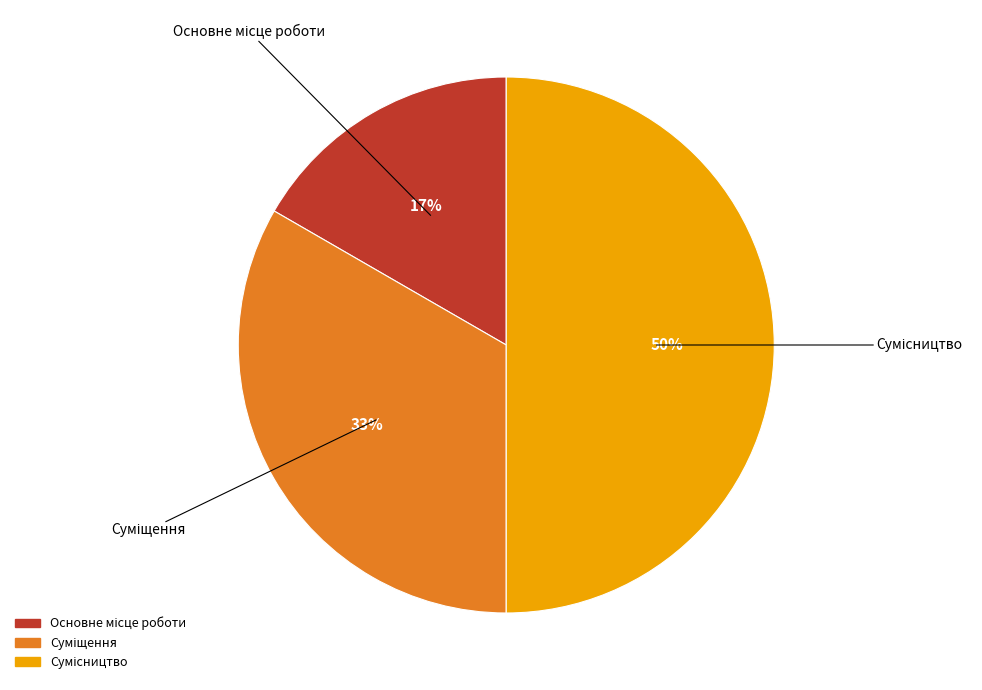

To the nearest percent, what is the difference between the largest and smallest slice percentages?

33%